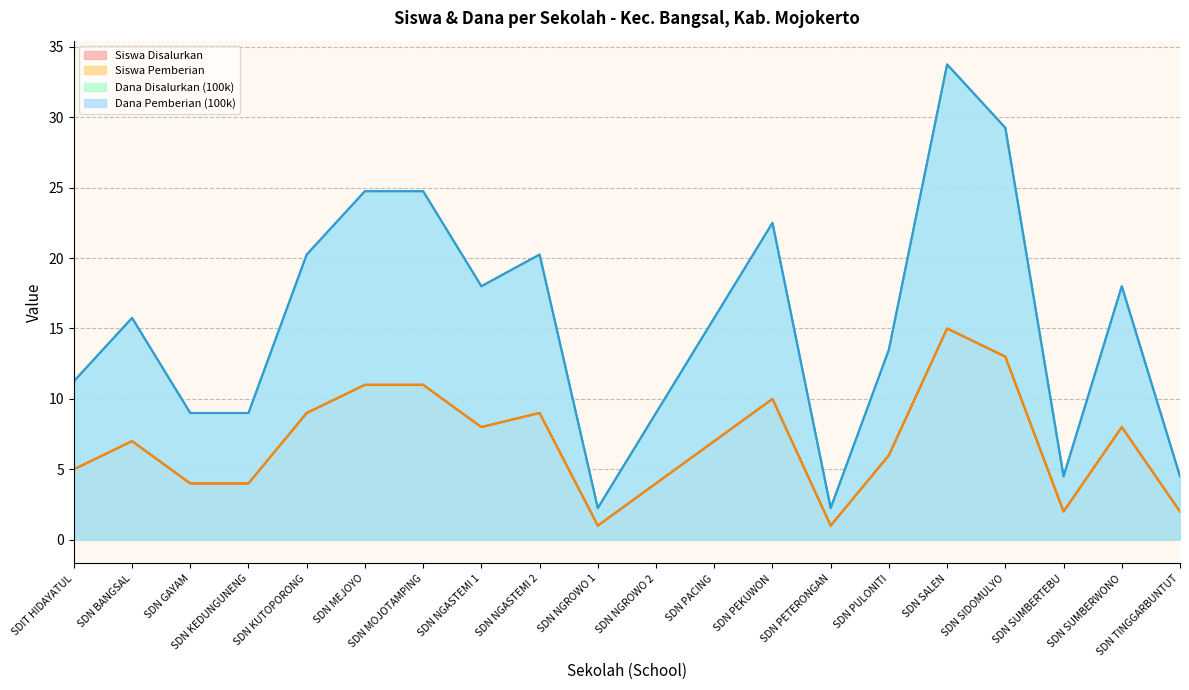

What position from the right is SDN SALEN?

5